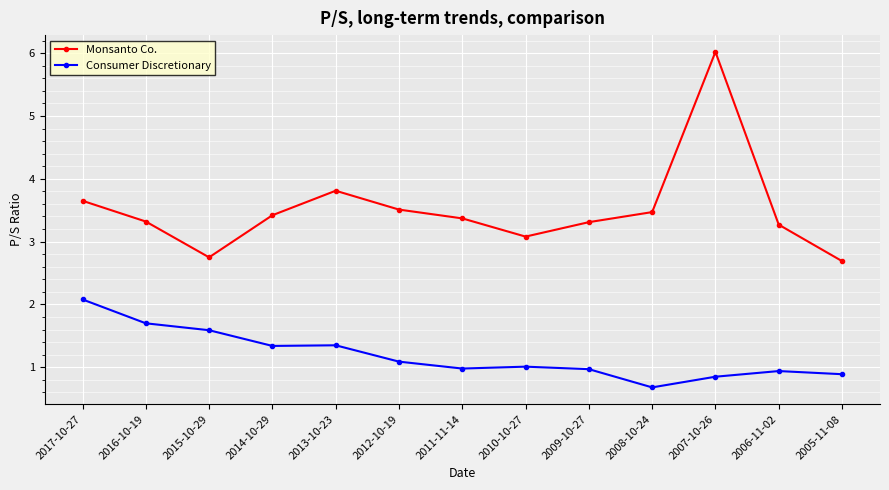

Is the value of Consumer Discretionary at 2011-11-14 greater than the value of Monsanto Co. at 2013-10-23?

No